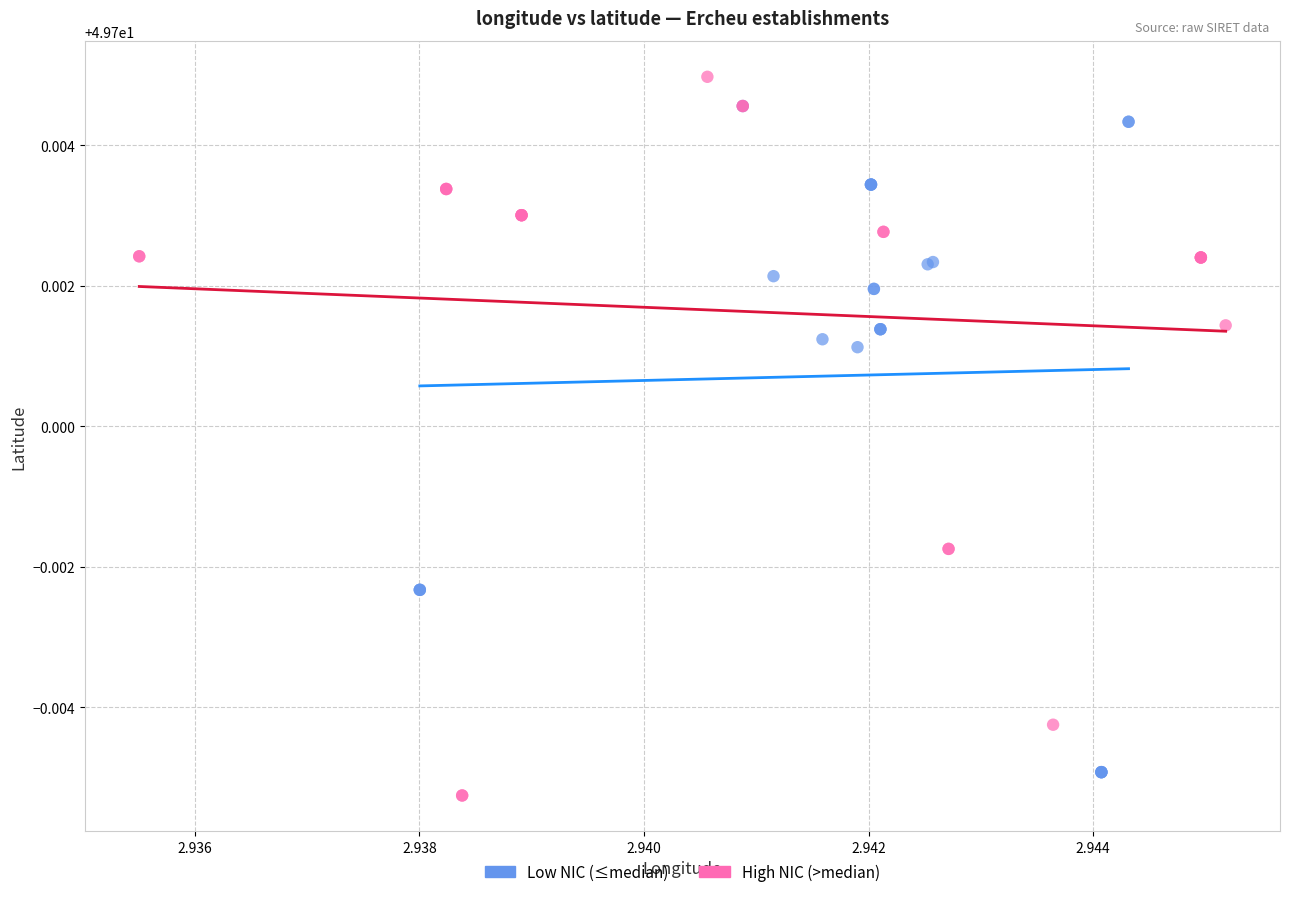

Which series reaches the maximum Y coordinate?

High NIC (>median)